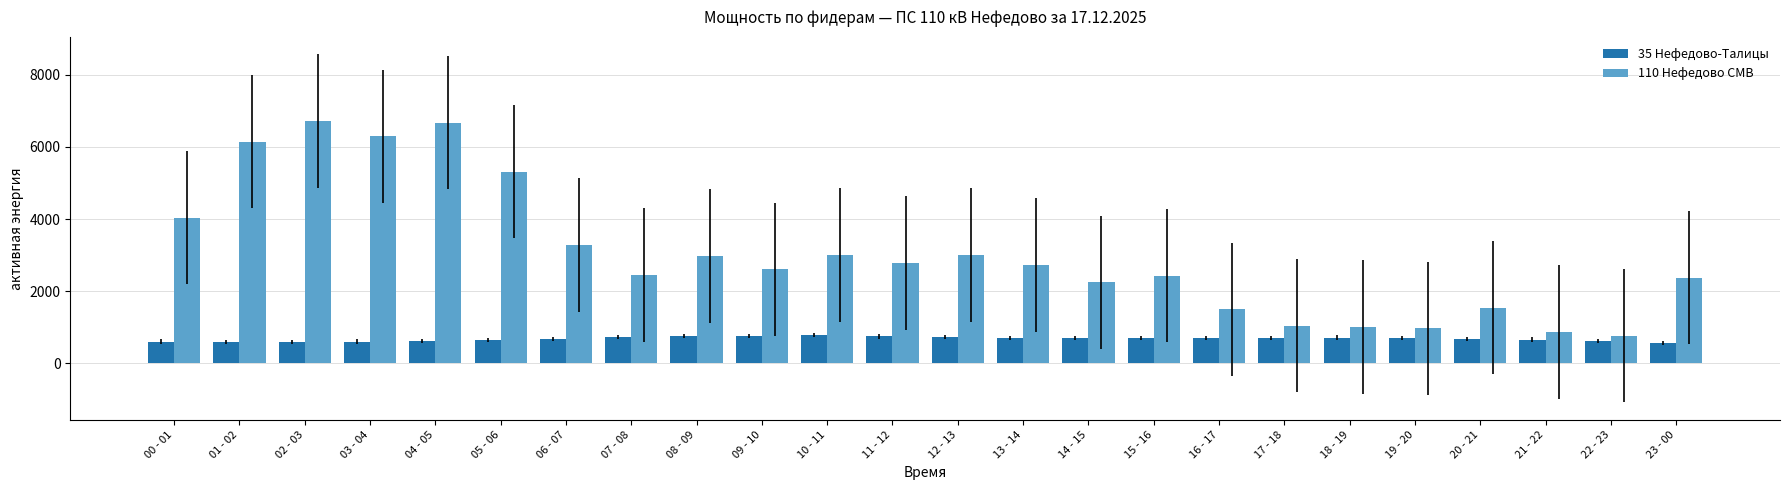

The 110 Нефедово СМВ series shows 6718.8 at 02 - 03. True or false?

True